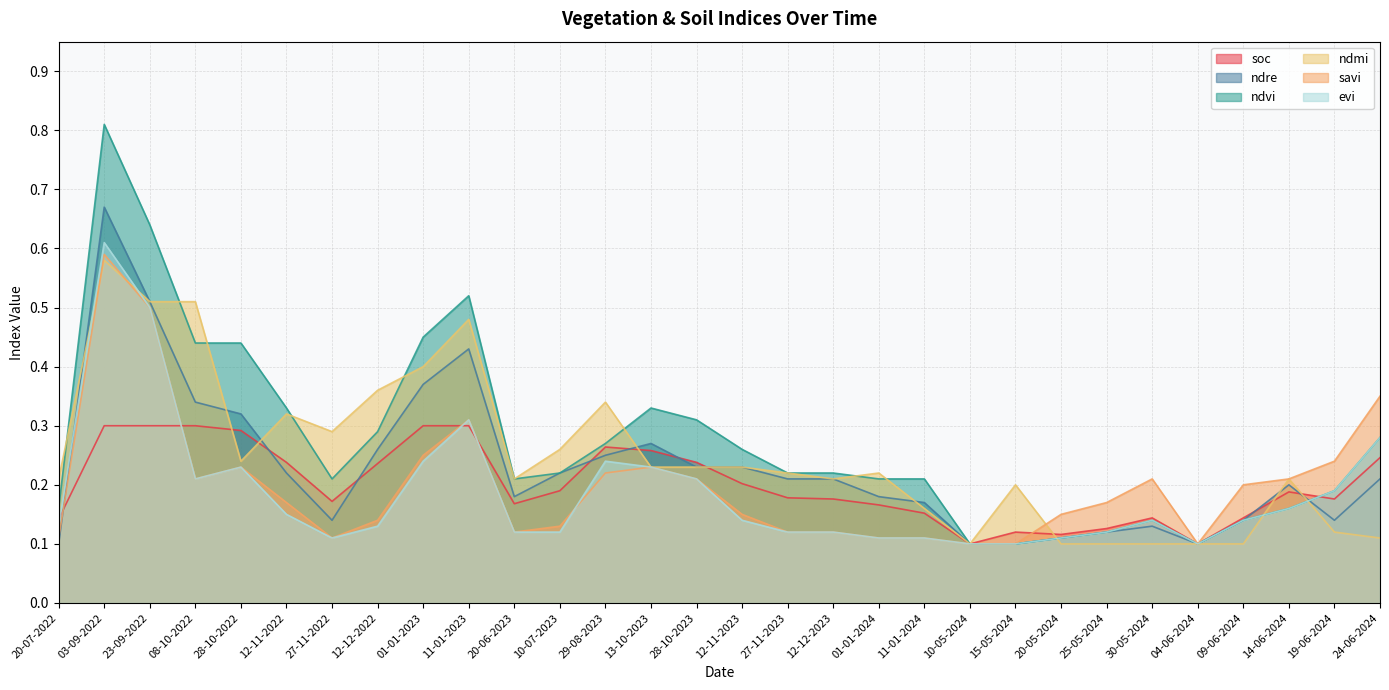

Reading right to left, what are all the values shown in this chart?

soc: 24-06-2024=0.2	19-06-2024=0.2	14-06-2024=0.2	09-06-2024=0.1	04-06-2024=0.1	30-05-2024=0.1	25-05-2024=0.1	20-05-2024=0.1	15-05-2024=0.1	10-05-2024=0.1	11-01-2024=0.2	01-01-2024=0.2	12-12-2023=0.2	27-11-2023=0.2	12-11-2023=0.2	28-10-2023=0.2	13-10-2023=0.3	29-08-2023=0.3	10-07-2023=0.2	20-06-2023=0.2	11-01-2023=0.3	01-01-2023=0.3	12-12-2022=0.2	27-11-2022=0.2	12-11-2022=0.2	28-10-2022=0.3	08-10-2022=0.3	23-09-2022=0.3	03-09-2022=0.3	20-07-2022=0.1
ndre: 24-06-2024=0.2	19-06-2024=0.1	14-06-2024=0.2	09-06-2024=0.1	04-06-2024=0.1	30-05-2024=0.1	25-05-2024=0.1	20-05-2024=0.1	15-05-2024=0.1	10-05-2024=0.1	11-01-2024=0.2	01-01-2024=0.2	12-12-2023=0.2	27-11-2023=0.2	12-11-2023=0.2	28-10-2023=0.2	13-10-2023=0.3	29-08-2023=0.2	10-07-2023=0.2	20-06-2023=0.2	11-01-2023=0.4	01-01-2023=0.4	12-12-2022=0.3	27-11-2022=0.1	12-11-2022=0.2	28-10-2022=0.3	08-10-2022=0.3	23-09-2022=0.5	03-09-2022=0.7	20-07-2022=0.1
ndvi: 24-06-2024=0.3	19-06-2024=0.2	14-06-2024=0.2	09-06-2024=0.1	04-06-2024=0.1	30-05-2024=0.1	25-05-2024=0.1	20-05-2024=0.1	15-05-2024=0.1	10-05-2024=0.1	11-01-2024=0.2	01-01-2024=0.2	12-12-2023=0.2	27-11-2023=0.2	12-11-2023=0.3	28-10-2023=0.3	13-10-2023=0.3	29-08-2023=0.3	10-07-2023=0.2	20-06-2023=0.2	11-01-2023=0.5	01-01-2023=0.5	12-12-2022=0.3	27-11-2022=0.2	12-11-2022=0.3	28-10-2022=0.4	08-10-2022=0.4	23-09-2022=0.6	03-09-2022=0.8	20-07-2022=0.2
ndmi: 24-06-2024=0.1	19-06-2024=0.1	14-06-2024=0.2	09-06-2024=0.1	04-06-2024=0.1	30-05-2024=0.1	25-05-2024=0.1	20-05-2024=0.1	15-05-2024=0.2	10-05-2024=0.1	11-01-2024=0.2	01-01-2024=0.2	12-12-2023=0.2	27-11-2023=0.2	12-11-2023=0.2	28-10-2023=0.2	13-10-2023=0.2	29-08-2023=0.3	10-07-2023=0.3	20-06-2023=0.2	11-01-2023=0.5	01-01-2023=0.4	12-12-2022=0.4	27-11-2022=0.3	12-11-2022=0.3	28-10-2022=0.2	08-10-2022=0.5	23-09-2022=0.5	03-09-2022=0.6	20-07-2022=0.2
savi: 24-06-2024=0.3	19-06-2024=0.2	14-06-2024=0.2	09-06-2024=0.2	04-06-2024=0.1	30-05-2024=0.2	25-05-2024=0.2	20-05-2024=0.1	15-05-2024=0.1	10-05-2024=0.1	11-01-2024=0.1	01-01-2024=0.1	12-12-2023=0.1	27-11-2023=0.1	12-11-2023=0.1	28-10-2023=0.2	13-10-2023=0.2	29-08-2023=0.2	10-07-2023=0.1	20-06-2023=0.1	11-01-2023=0.3	01-01-2023=0.2	12-12-2022=0.1	27-11-2022=0.1	12-11-2022=0.2	28-10-2022=0.2	08-10-2022=0.2	23-09-2022=0.5	03-09-2022=0.6	20-07-2022=0.1
evi: 24-06-2024=0.3	19-06-2024=0.2	14-06-2024=0.2	09-06-2024=0.1	04-06-2024=0.1	30-05-2024=0.1	25-05-2024=0.1	20-05-2024=0.1	15-05-2024=0.1	10-05-2024=0.1	11-01-2024=0.1	01-01-2024=0.1	12-12-2023=0.1	27-11-2023=0.1	12-11-2023=0.1	28-10-2023=0.2	13-10-2023=0.2	29-08-2023=0.2	10-07-2023=0.1	20-06-2023=0.1	11-01-2023=0.3	01-01-2023=0.2	12-12-2022=0.1	27-11-2022=0.1	12-11-2022=0.1	28-10-2022=0.2	08-10-2022=0.2	23-09-2022=0.5	03-09-2022=0.6	20-07-2022=0.1